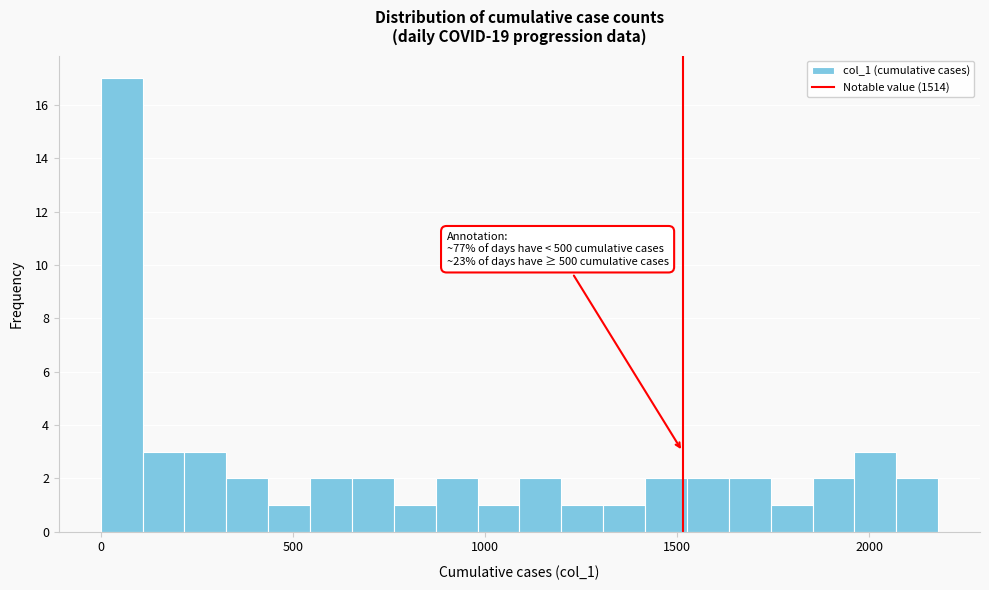

Read against the x-axis, roughly where is the centre of the tallest bar?

50